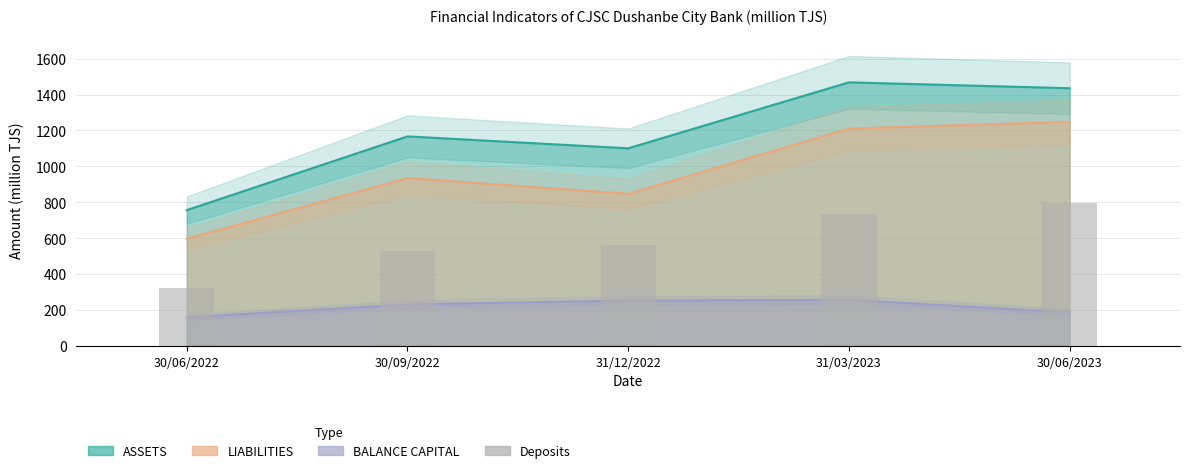

What is the label of the 3rd bar from the left?

31/12/2022